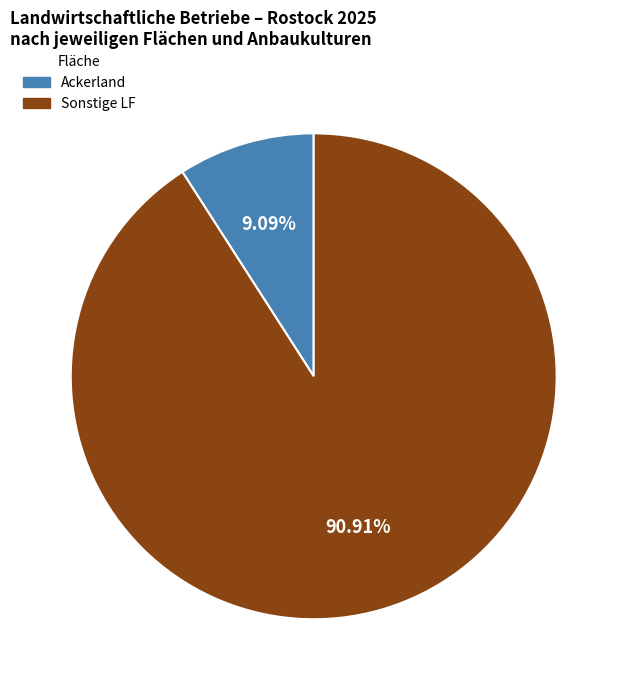

Is there any slice that represents more than half of the pie?

Yes